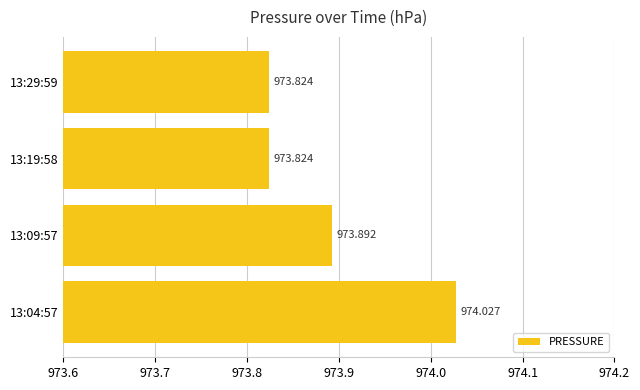

Count the number of data series in this chart.

1